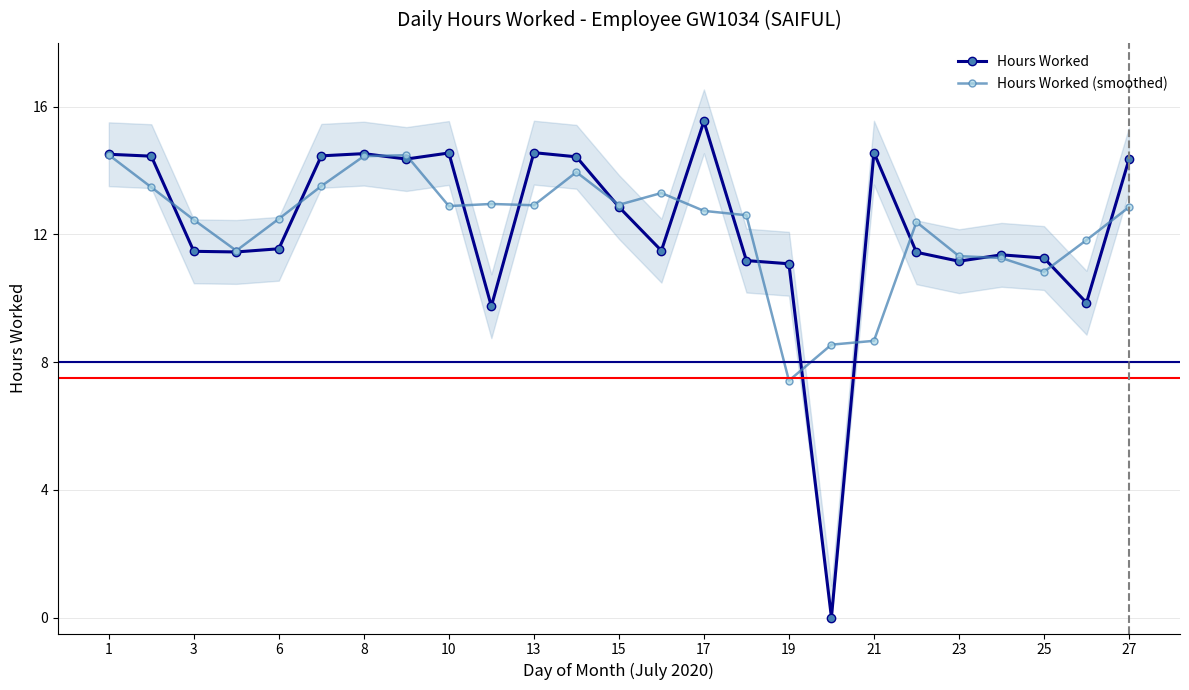

Which series has the largest range (max minus min)?

Hours Worked